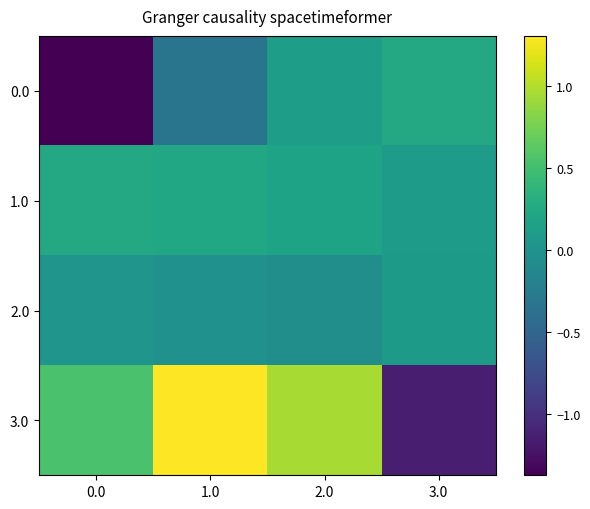

At which category is the sum across all series the highest?

2.0